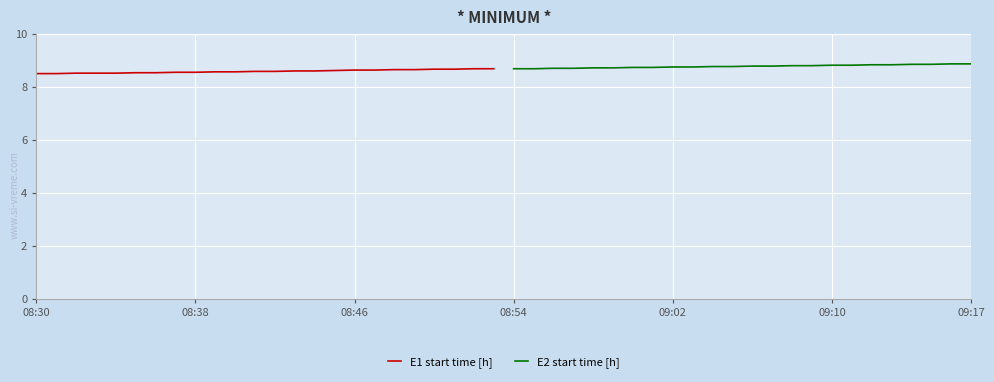

What is the minimum value for E1 start time [h]?

8.5